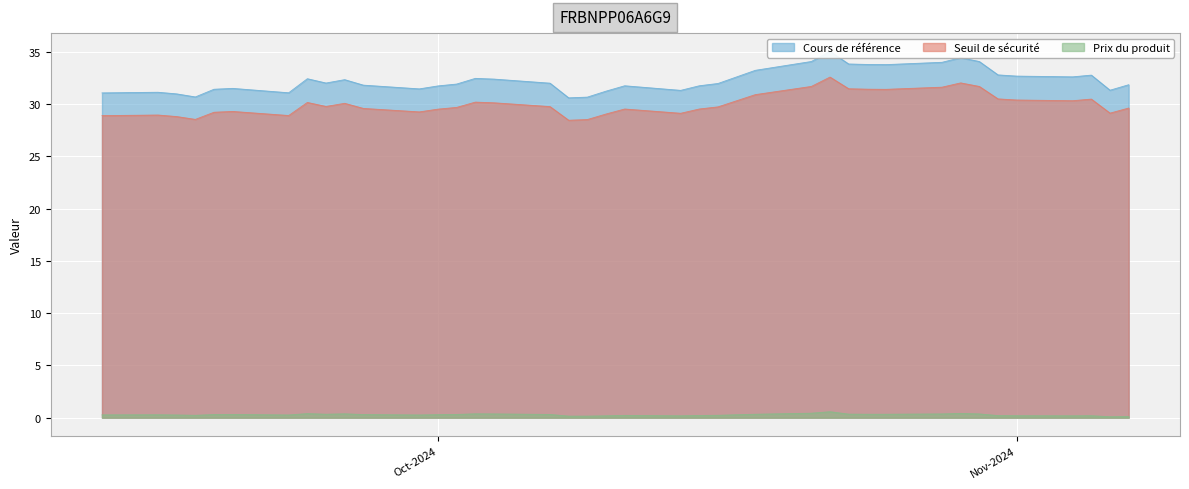

At 2024-10-30, list the series in order from largest to smallest.

Cours de référence, Seuil de sécurité, Prix du produit